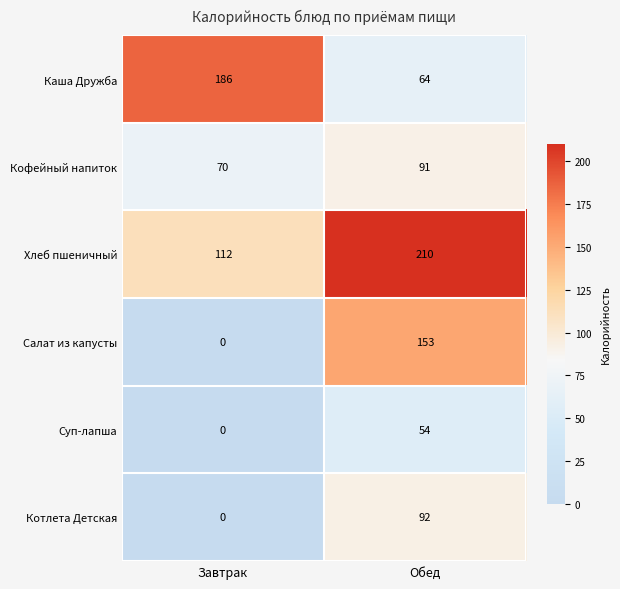

How many values in the Суп-лапша series are below 54?

1